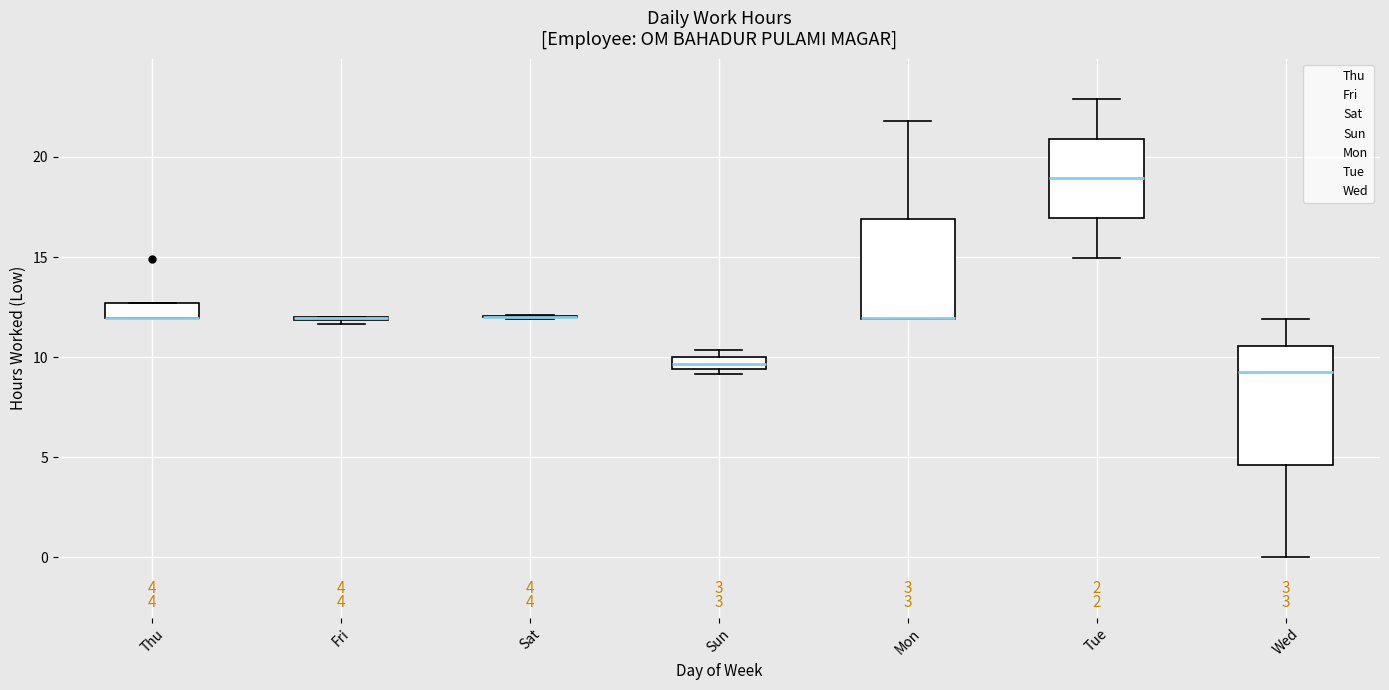

Which box is the tallest, from its lower edge to its upper edge?

Wed